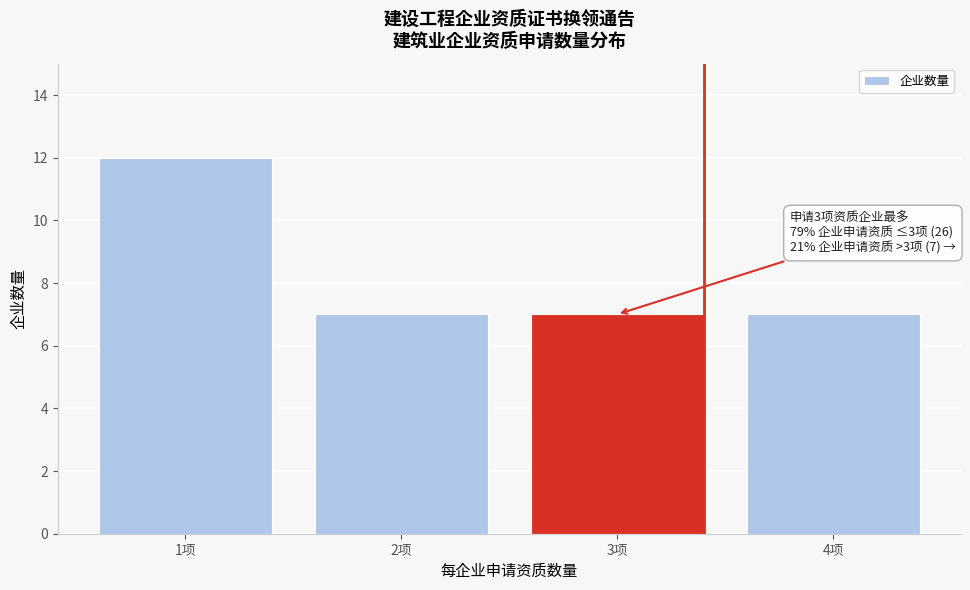

Reading left to right, list all the values displayed in this chart.

1项=12	2项=7	3项=7	4项=7